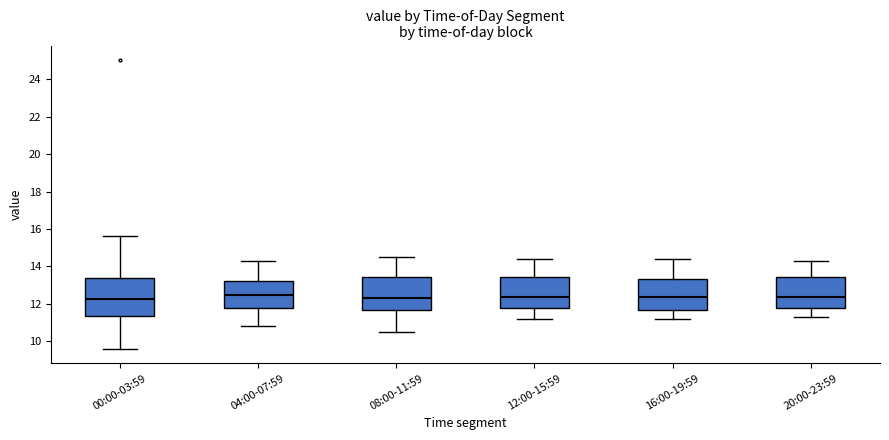

Comparing the boxes themselves (not the whiskers), which one is the tallest?

00:00-03:59